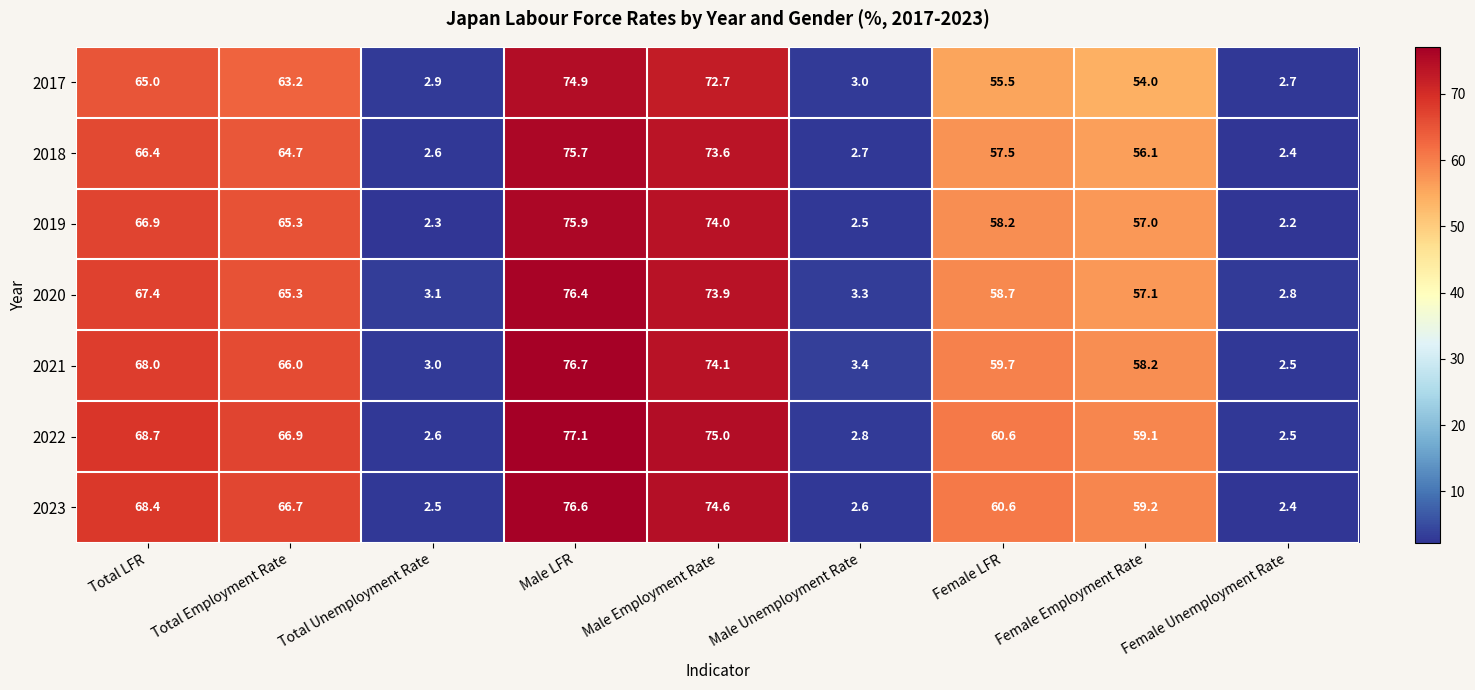

At how many categories does at least one series exceed 34?

6